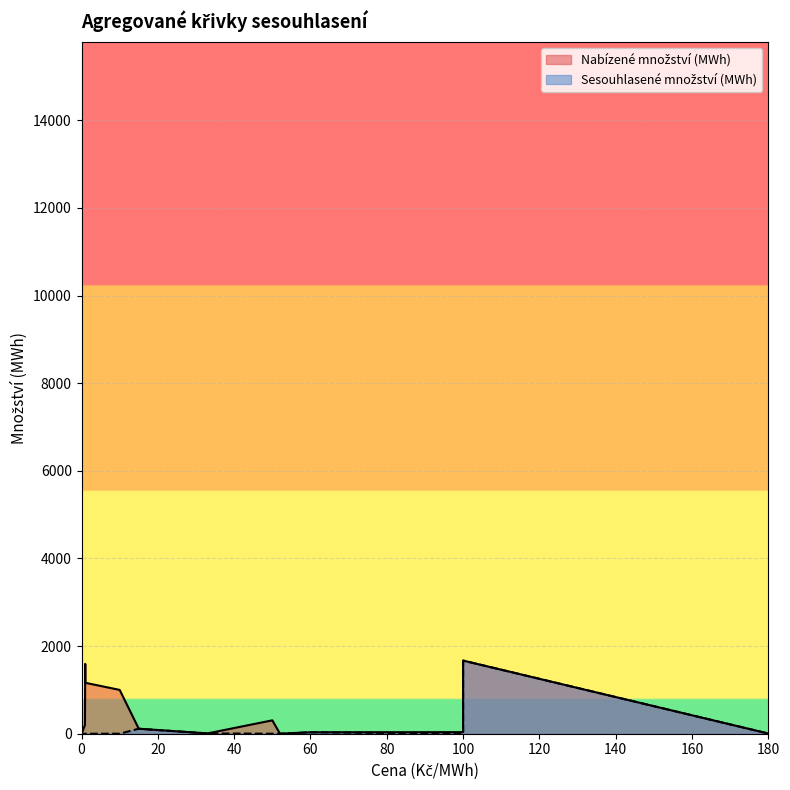

Reading left to right, what are all the values shown in this chart?

Nabízené množství (MWh): 4.4	1669.1	33.1	1.2	7.0	114.0	15038.0	16.0	199.5	1593.9	1162.2	1000.0	305.5	36.0
Sesouhlasené množství (MWh): 4.4	1669.1	33.1	1.2	7.0	114.0	1828.8	0.0	0.0	0.0	0.0	0.0	0.0	0.0